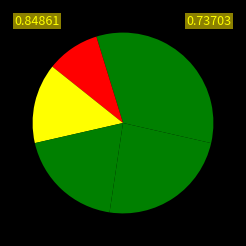

How many slices are in this pie chart?

6